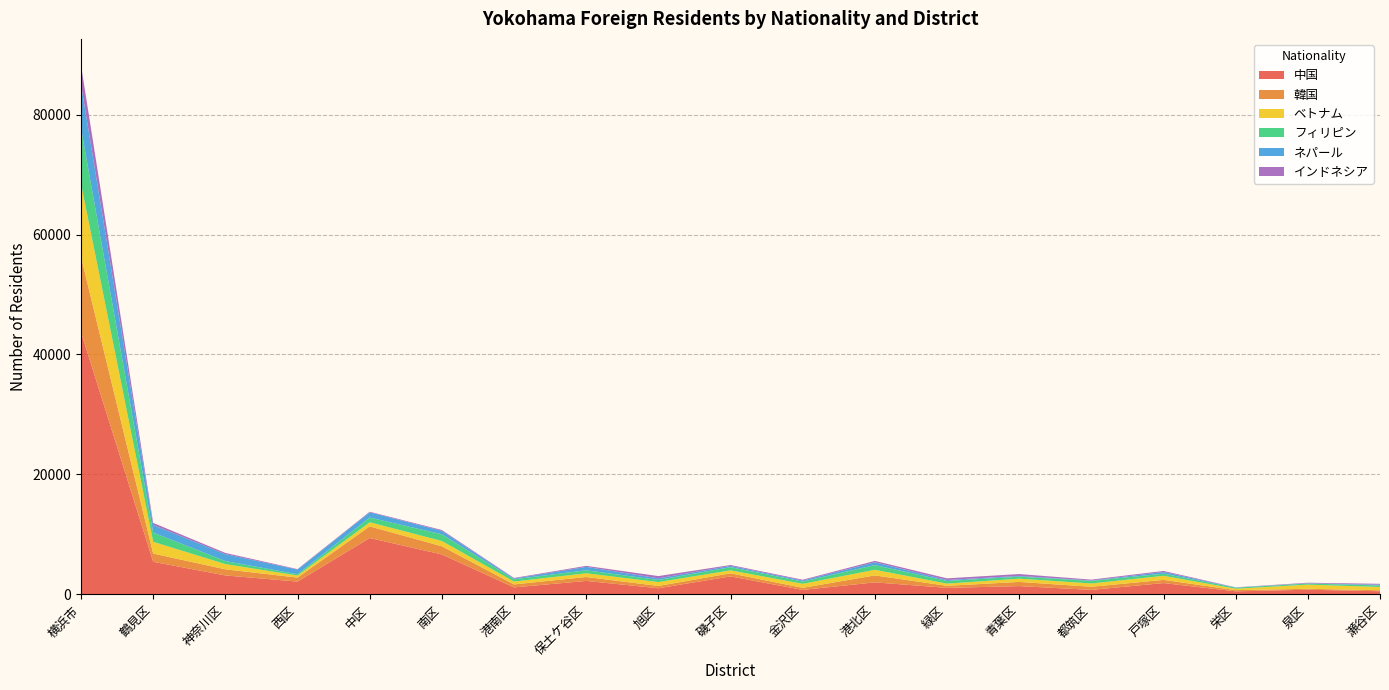

Reading right to left, transcribe all the data shown in this chart.

中国: 515	770	499	1878	743	1373	1079	1996	739	2993	1014	2237	1158	6653	9393	2128	3152	5425	43745
韓国: 161	151	201	534	518	698	340	1161	348	514	386	655	497	1362	1942	663	1019	1373	12523
ベトナム: 549	692	239	676	549	541	369	935	670	491	644	618	475	881	682	349	869	1961	12190
フィリピン: 255	189	171	353	434	339	442	786	379	533	351	503	379	1114	790	209	508	1538	9273
ネパール: 129	37	35	285	65	122	163	469	170	213	276	566	129	579	873	782	1151	1254	7298
インドネシア: 147	95	26	175	143	309	275	230	132	146	373	168	95	142	96	75	209	356	3192